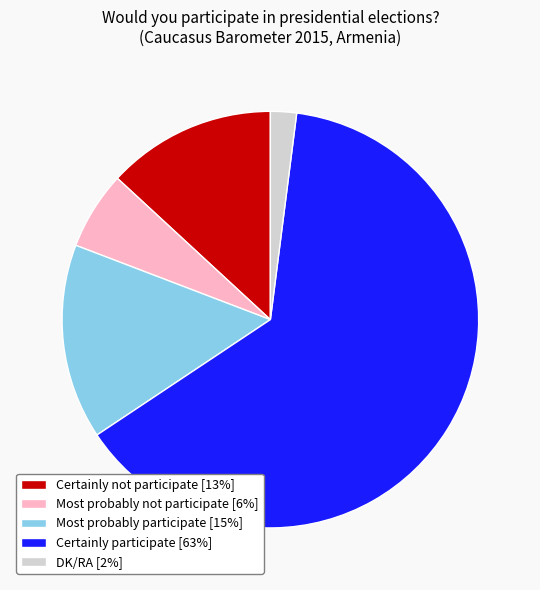

Between Most probably participate [15%] and Certainly not participate [13%], which is larger?

Most probably participate [15%]